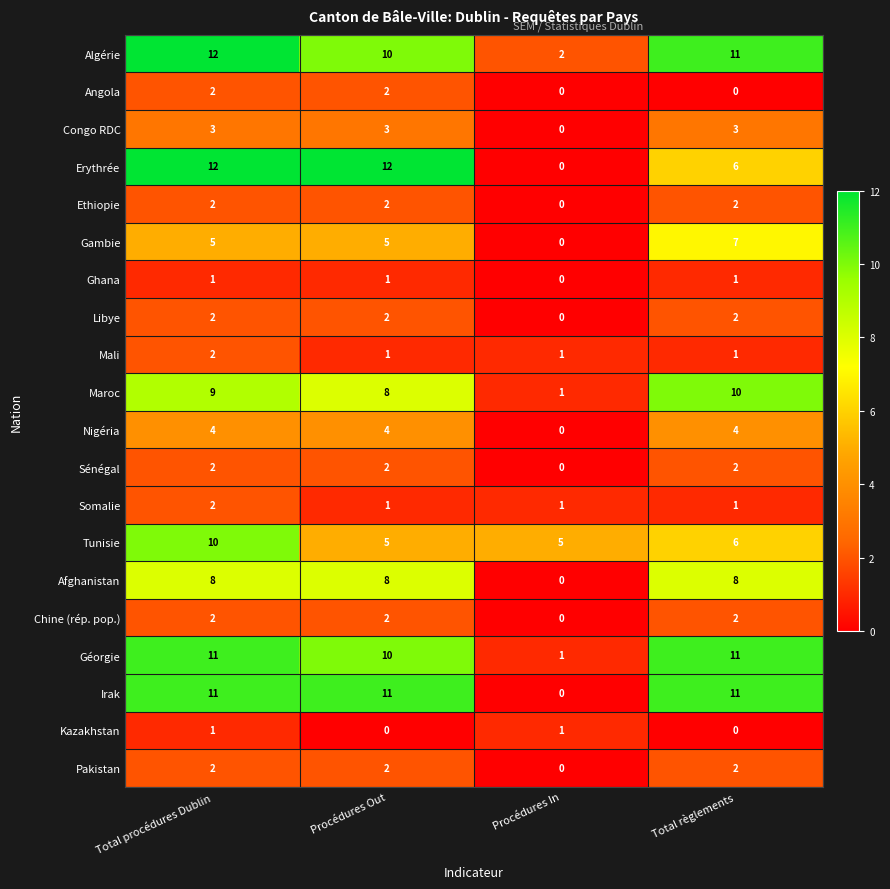

Between Total procédures Dublin and Total règlements, which series saw the biggest shift?

Erythrée